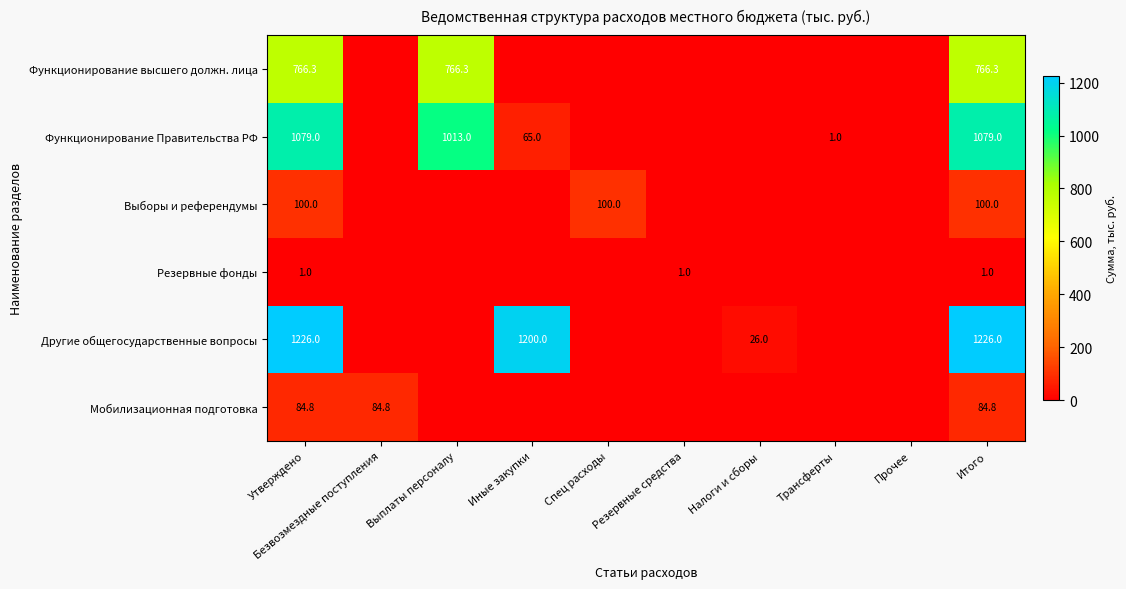

True or false: Мобилизационная подготовка has a value of 35.4 at Выплаты персоналу.

False